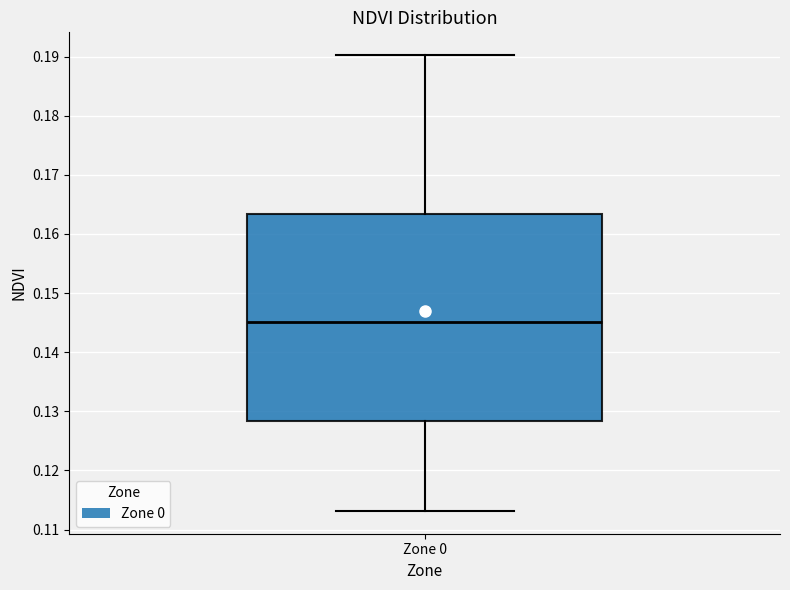

Transcribe this box plot: give where the median line is, the range the box spans, and where the two whiskers end, as read against the y-axis. The values are not printed on the chart, so give them approximately, as read against the axis.

median 0.145, box 0.128 to 0.163, whiskers 0.113 to 0.190